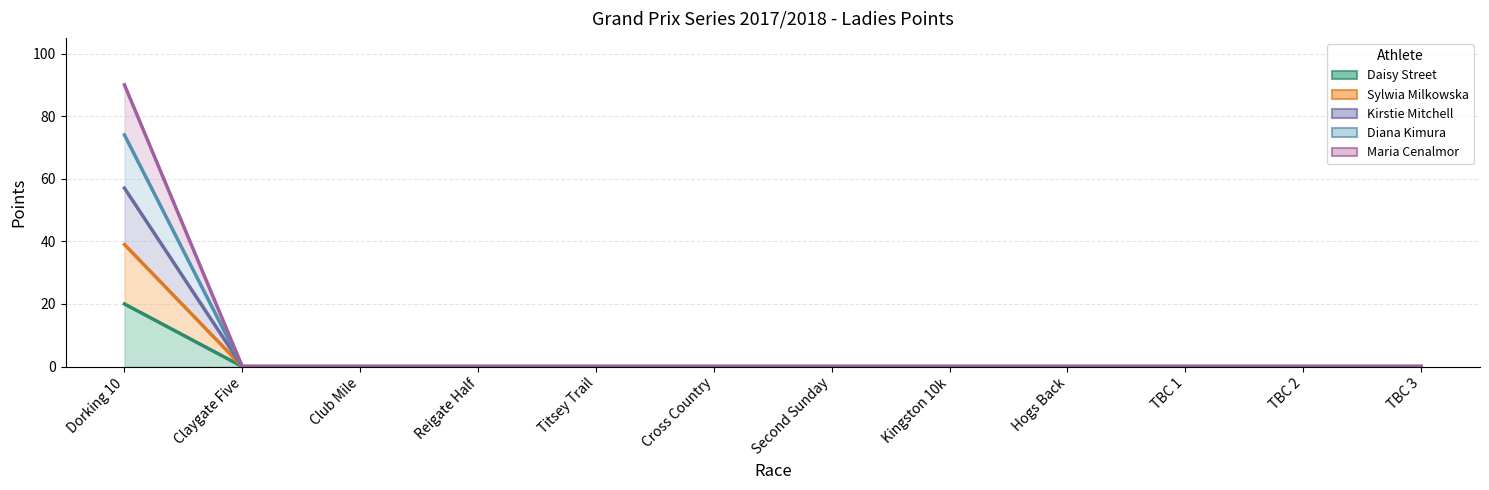

How many lines are shown in the chart?

5